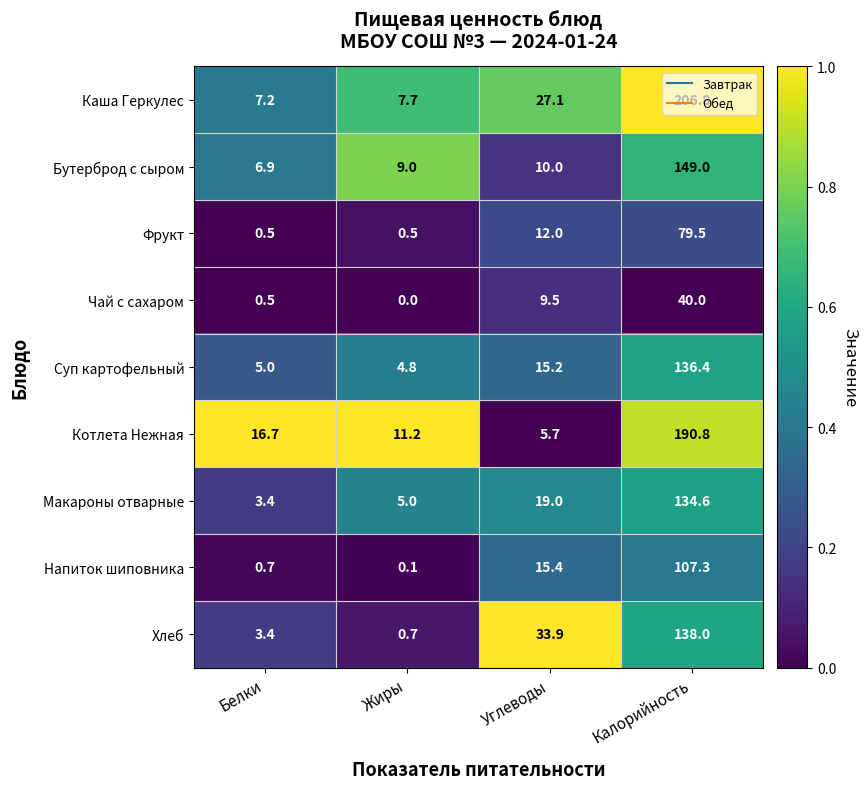

The Каша Геркулес series shows 4.9 at Белки. True or false?

False